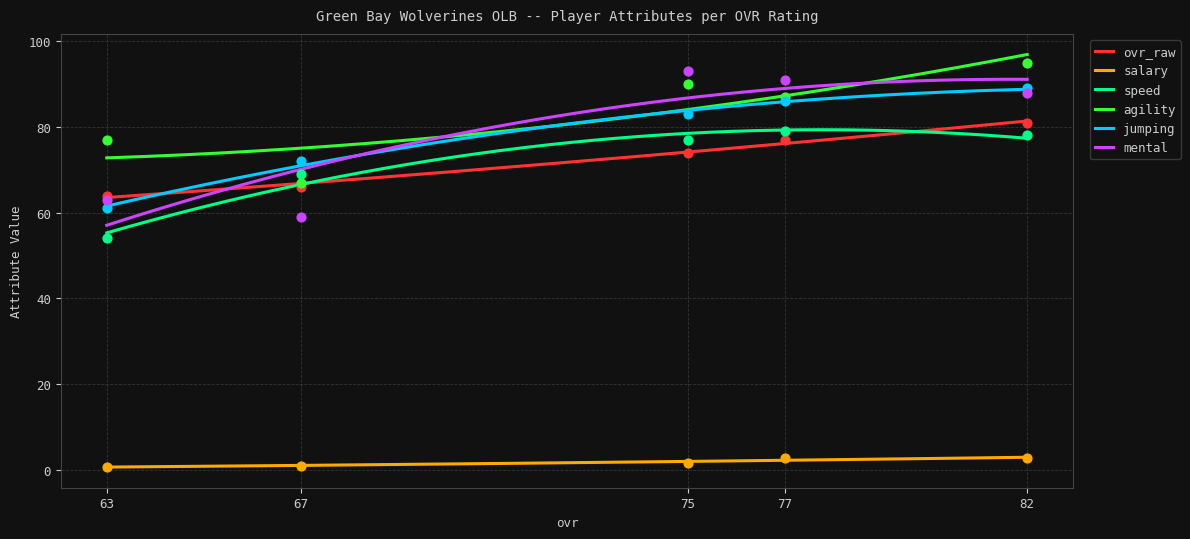

Which series contains the highest Y value?

agility